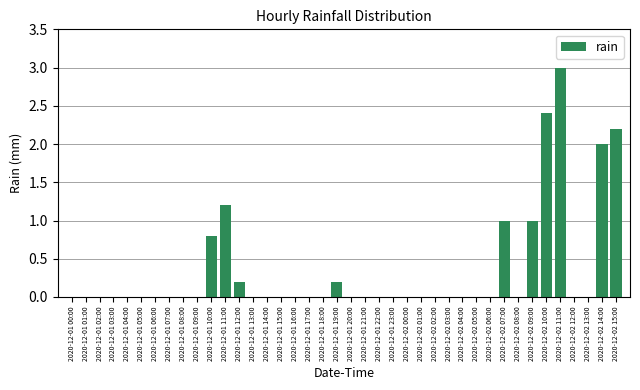

Reading left to right, list all the values displayed in this chart.

0.0	0.0	0.0	0.0	0.0	0.0	0.0	0.0	0.0	0.0	0.8	1.2	0.2	0.0	0.0	0.0	0.0	0.0	0.0	0.2	0.0	0.0	0.0	0.0	0.0	0.0	0.0	0.0	0.0	0.0	0.0	1.0	0.0	1.0	2.4	3.0	0.0	0.0	2.0	2.2